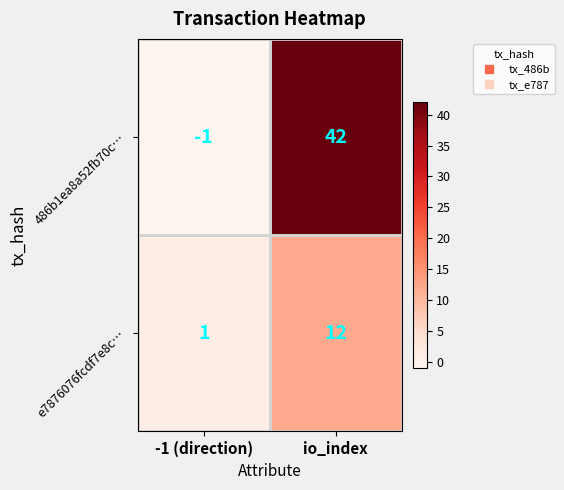

The 486b1ea8a52fb70c… series shows 42 at io_index. True or false?

True